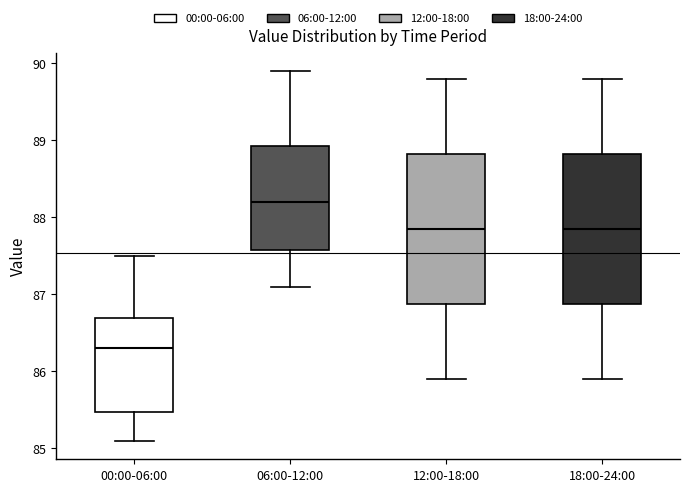

Reading left to right, read every box against the y-axis: the position of its median line, the range the box covers, and the ends of its whiskers. The values are not printed on the chart, so give them approximately, as read against the axis.

00:00-06:00: median 86.3, box 85.5 to 86.7, whiskers 85.1 to 87.5
06:00-12:00: median 88.2, box 87.6 to 88.9, whiskers 87.1 to 89.9
12:00-18:00: median 87.9, box 86.9 to 88.8, whiskers 85.9 to 89.8
18:00-24:00: median 87.9, box 86.9 to 88.8, whiskers 85.9 to 89.8